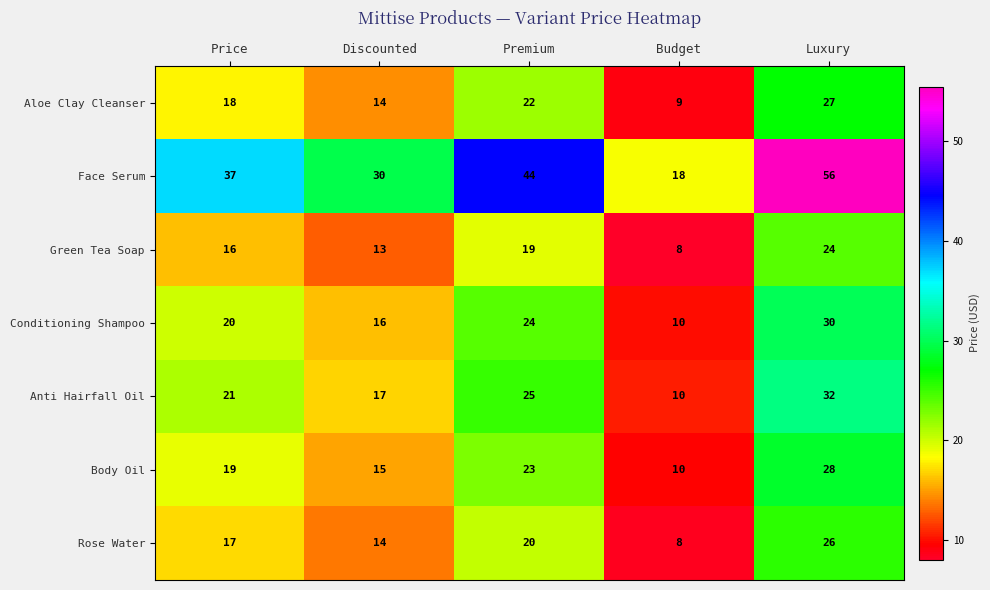

Is it true that Conditioning Shampoo equals 24 at Premium?

True